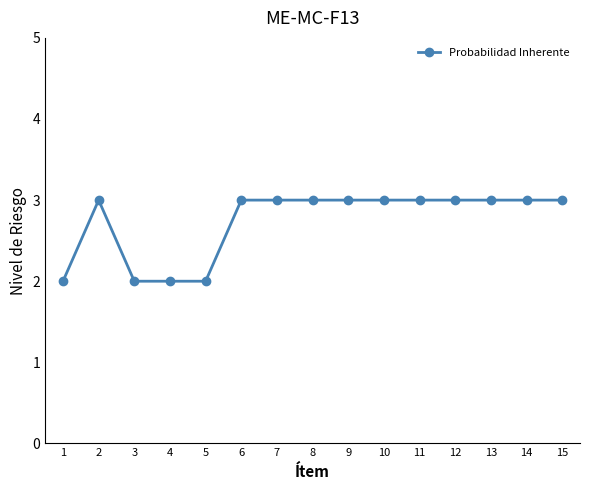

What is the value of the 8th point from the left?

3